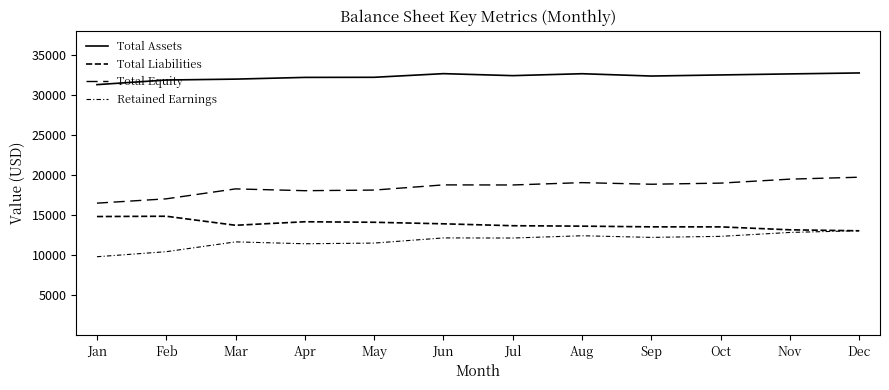

Is this an area chart (filled region under the line)?

No